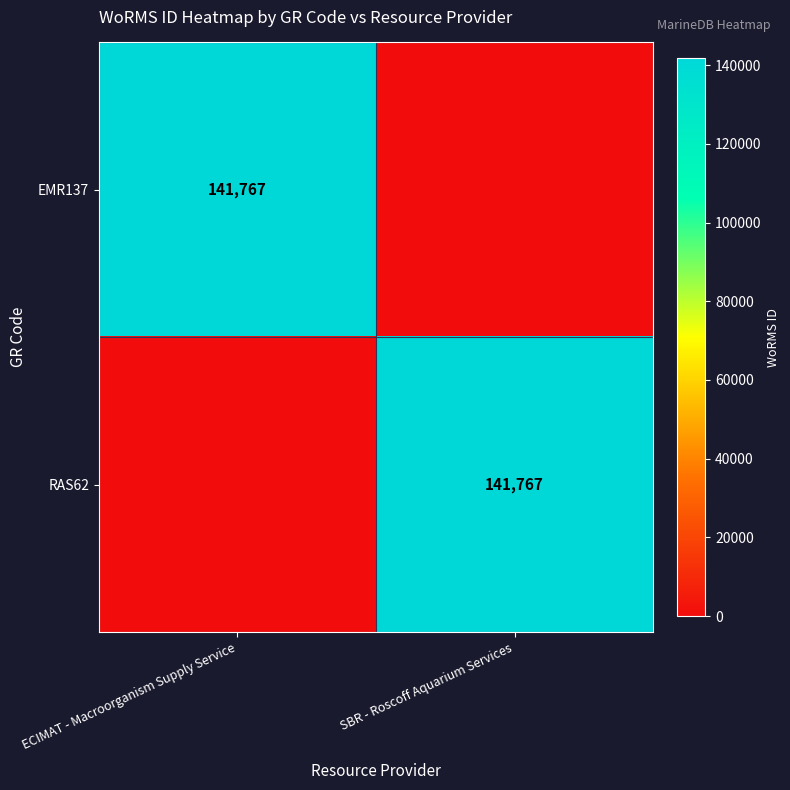

Is it true that EMR137 equals 250937 at ECIMAT - Macroorganism Supply Service?

False